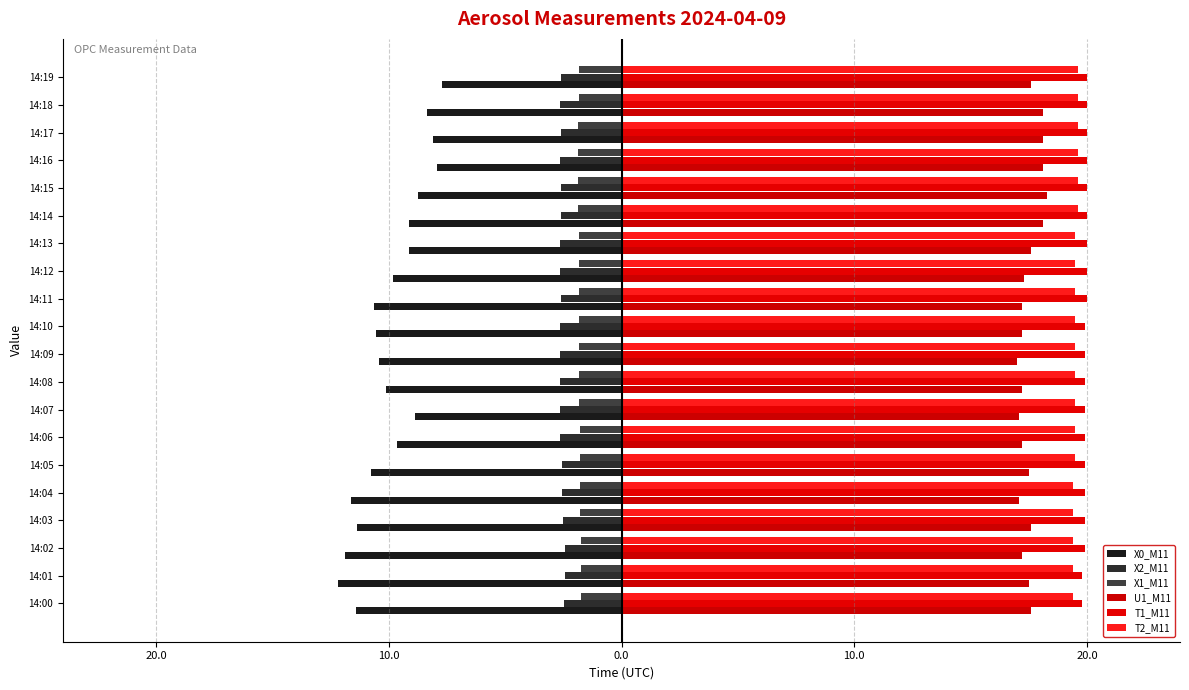

How many T2_M11 values are between 19 and 20?

20